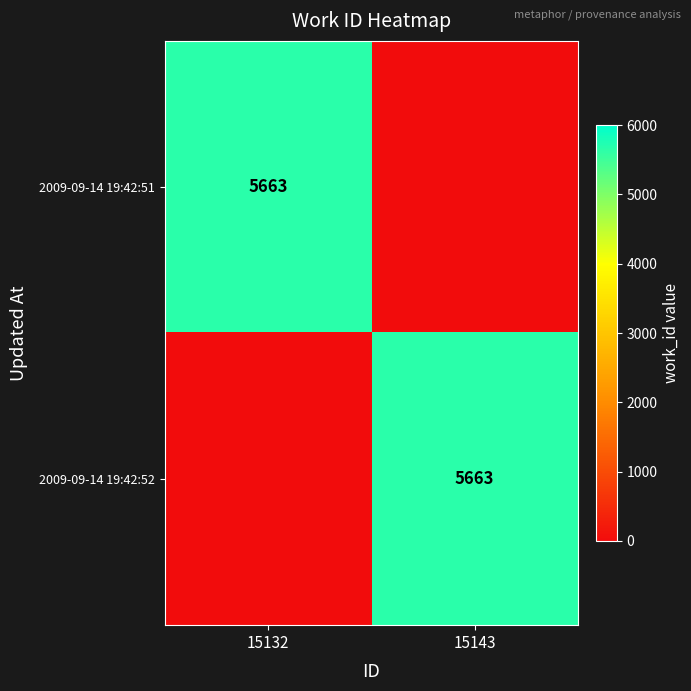

The value of 2009-09-14 19:42:51 at 15132 is 1185. True or false?

False